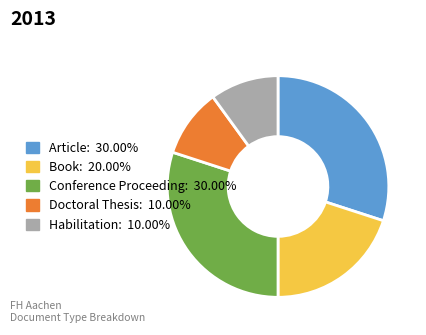

Does Book represent more than half of the total?

No